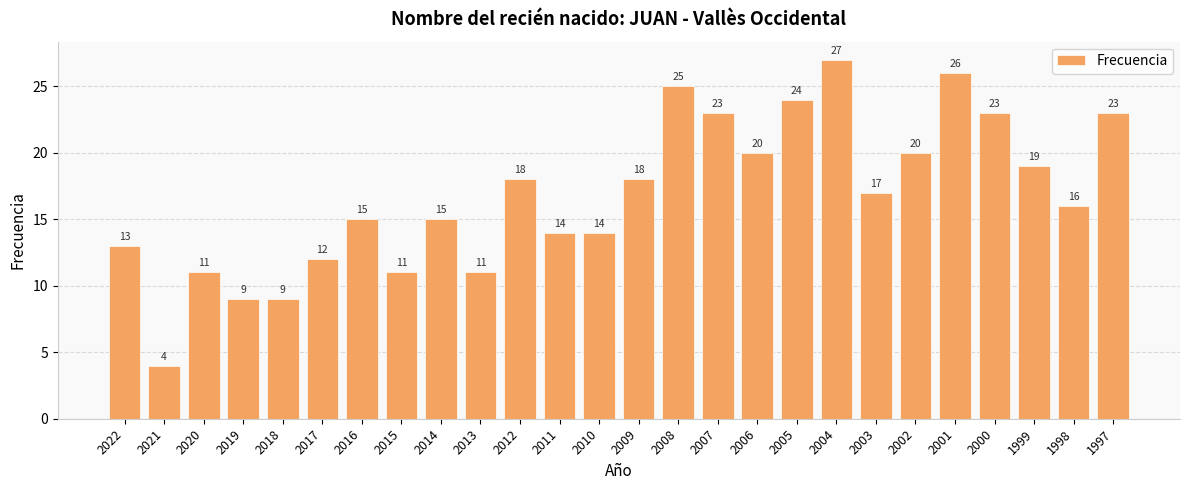

Count the number of data series in this chart.

1